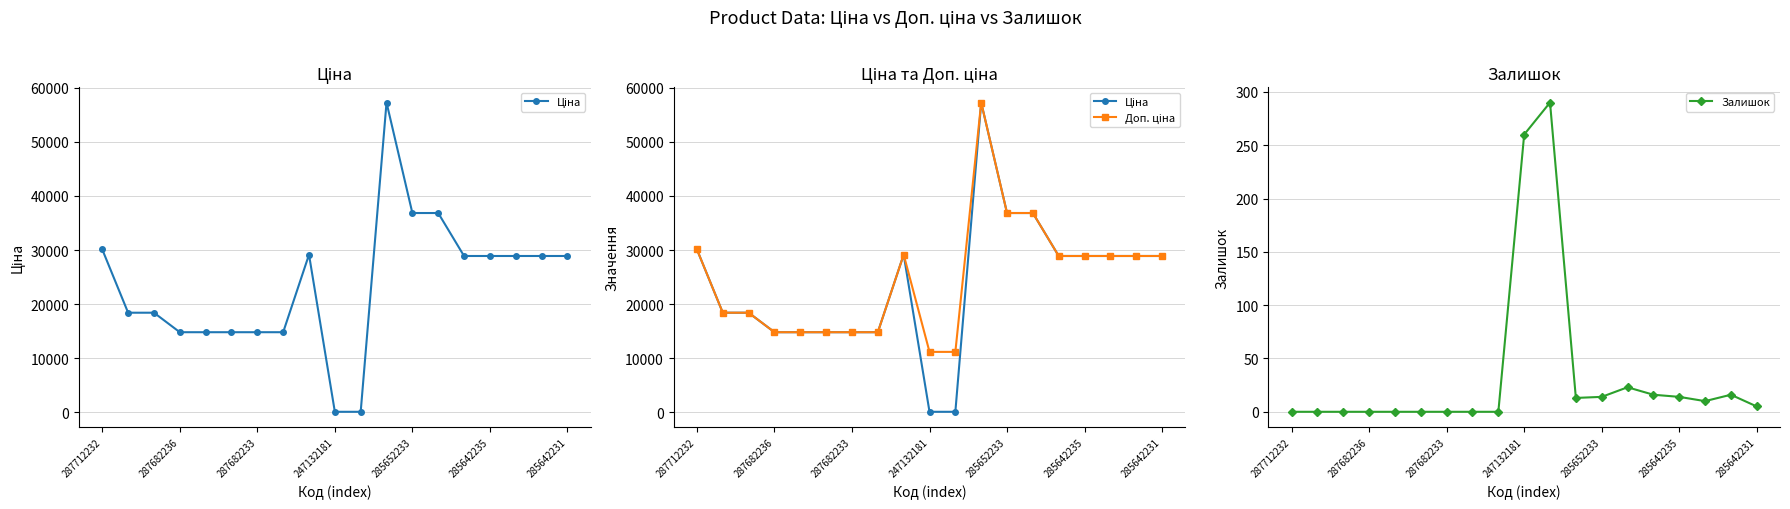

True or false: Доп. ціна and Залишок cross at least once.

False